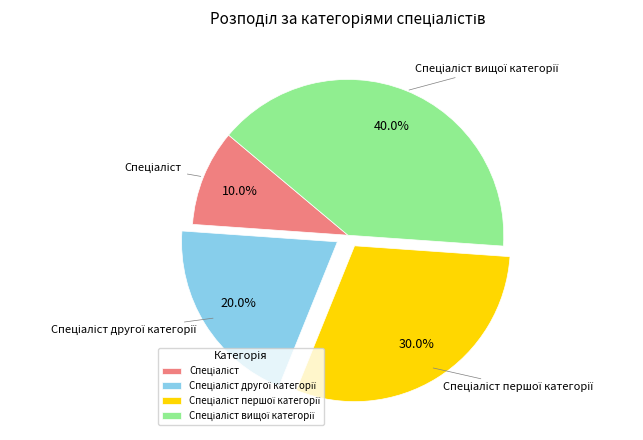

Does any single category account for the majority?

No